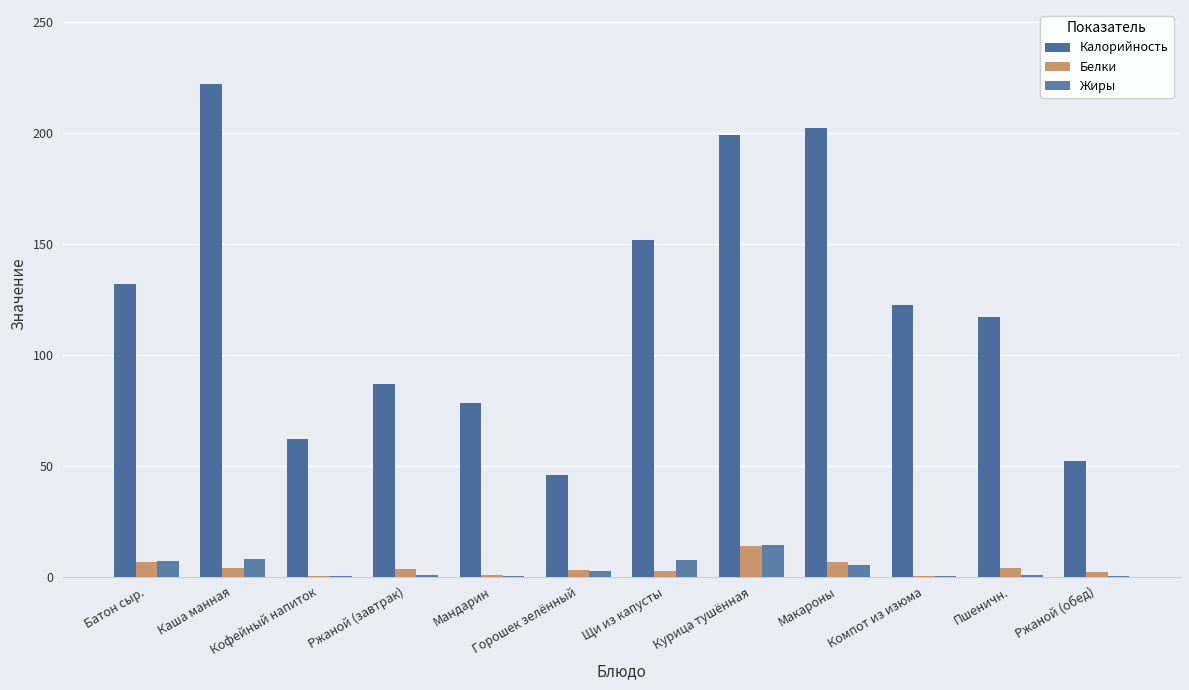

What is the approximate value of Белки at Каша манная?

4.0